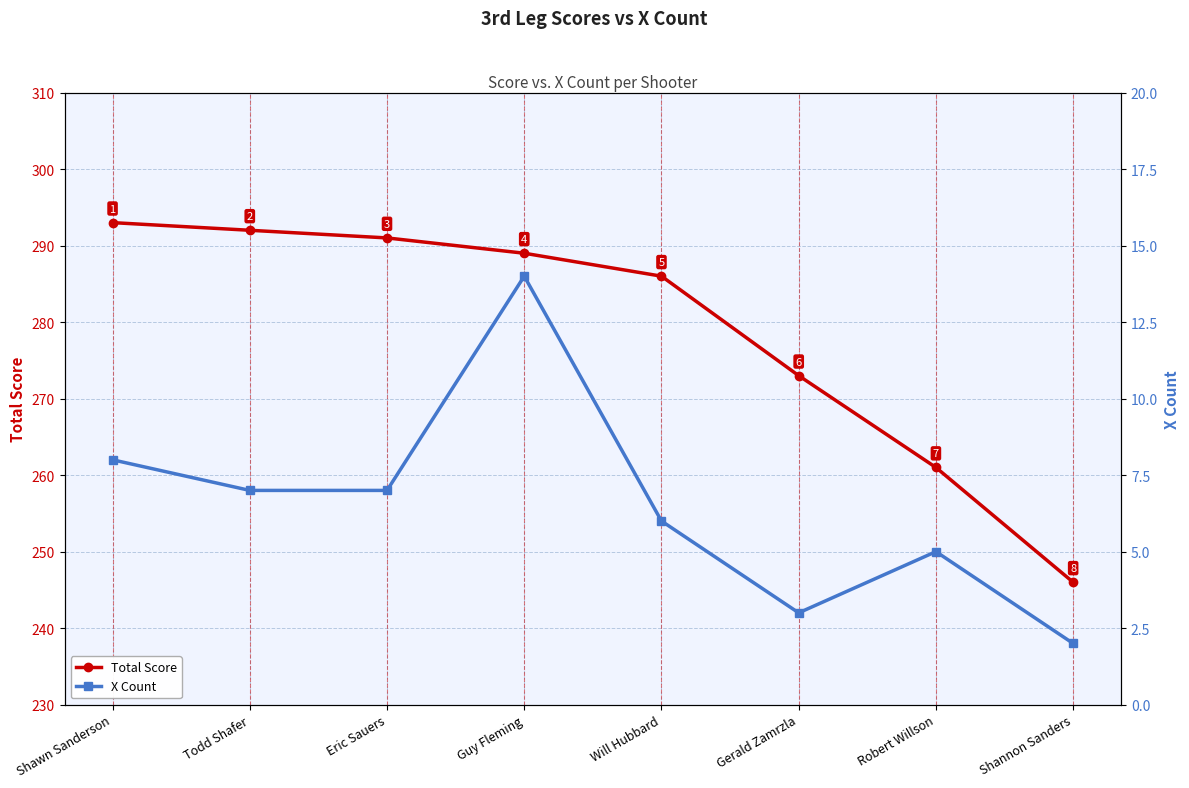

Reading right to left, what are all the values shown in this chart?

Total Score: Shannon Sanders=246	Robert Willson=261	Gerald Zamrzla=273	Will Hubbard=286	Guy Fleming=289	Eric Sauers=291	Todd Shafer=292	Shawn Sanderson=293
X Count: Shannon Sanders=2	Robert Willson=5	Gerald Zamrzla=3	Will Hubbard=6	Guy Fleming=14	Eric Sauers=7	Todd Shafer=7	Shawn Sanderson=8